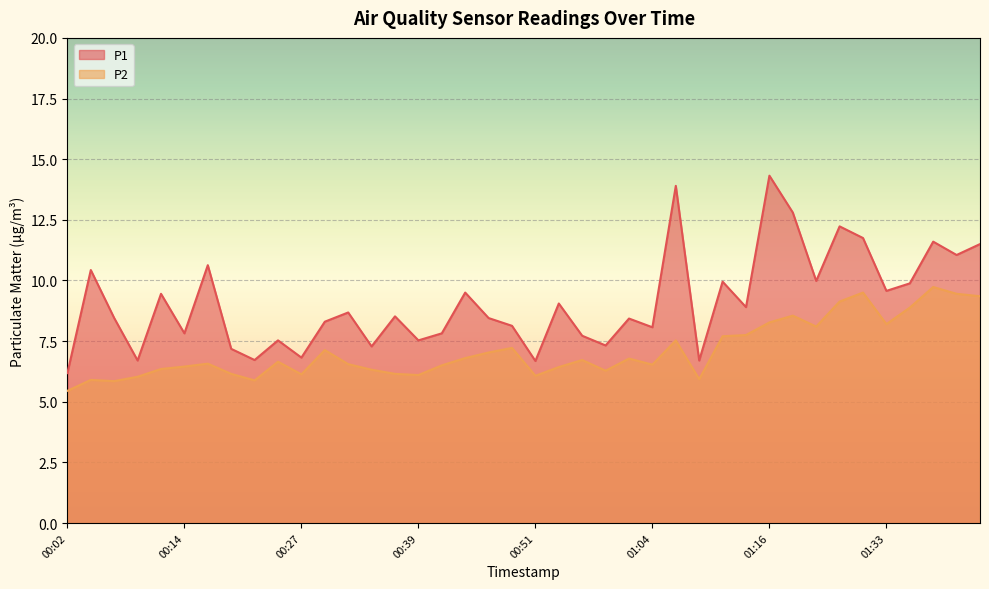

List the series in order of their overall mean, highest first.

P1, P2